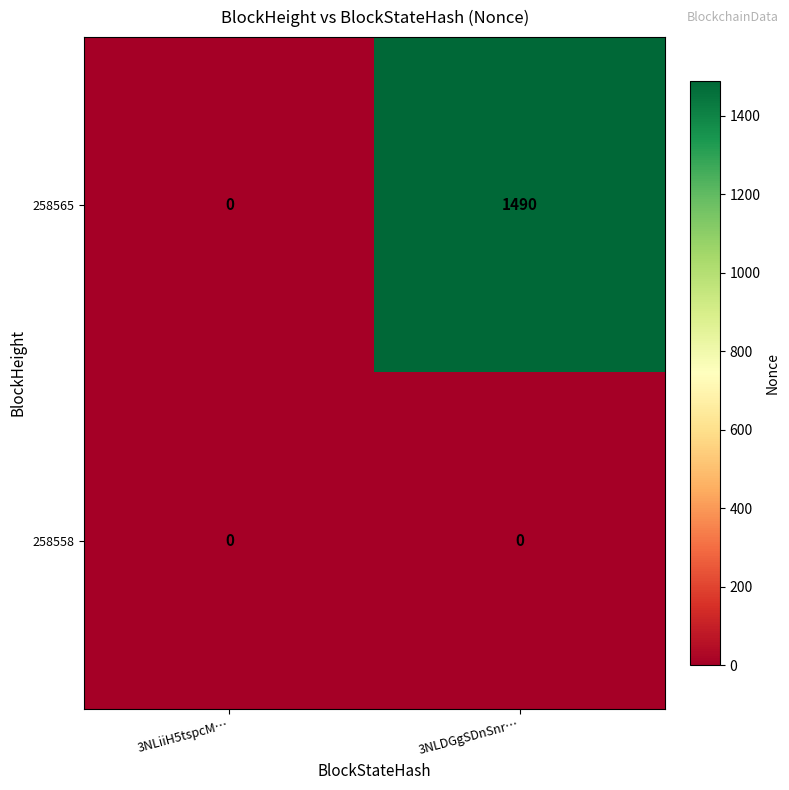

What is the greatest value displayed?

1490